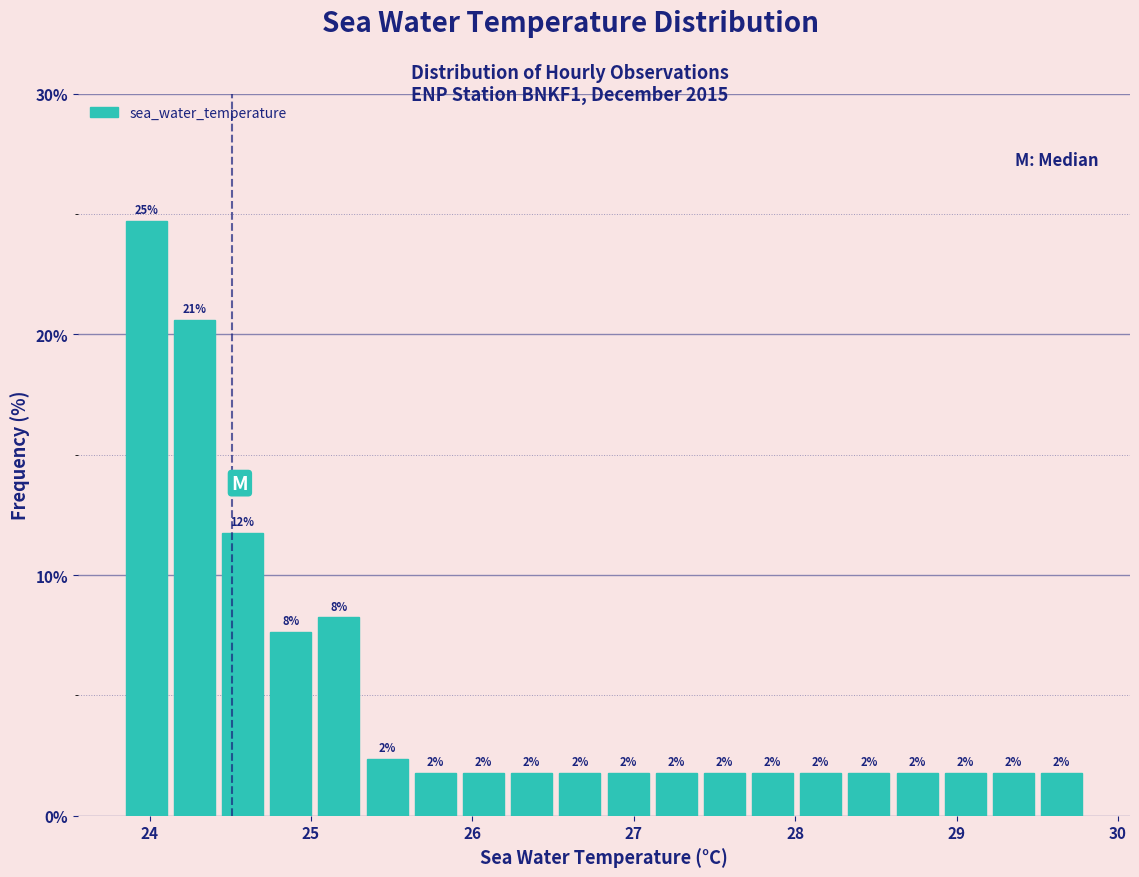

Around what value on the x-axis is the tallest bar? Give the approximate position of its centre, as read against the axis.

24.0